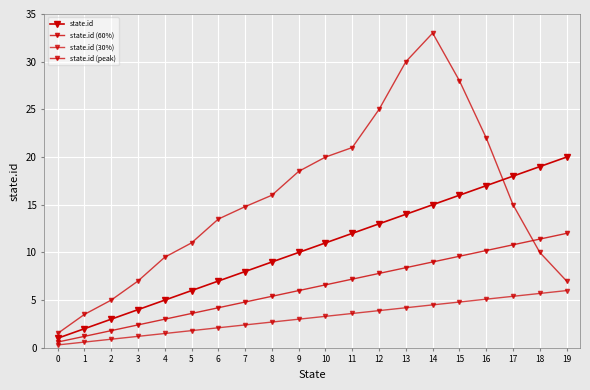

True or false: state.id has more than 2 interior local peaks.

False